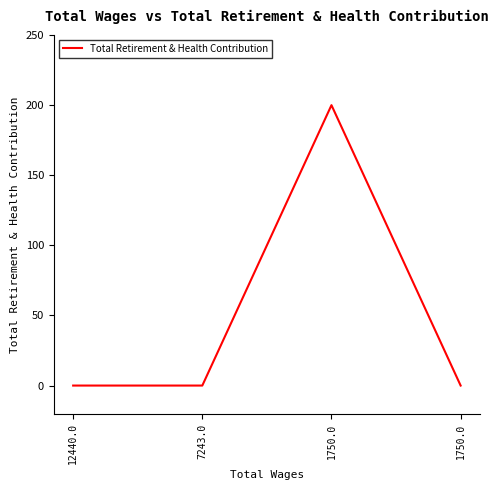

The chart shows a value of 110 at 7243.0. True or false?

False